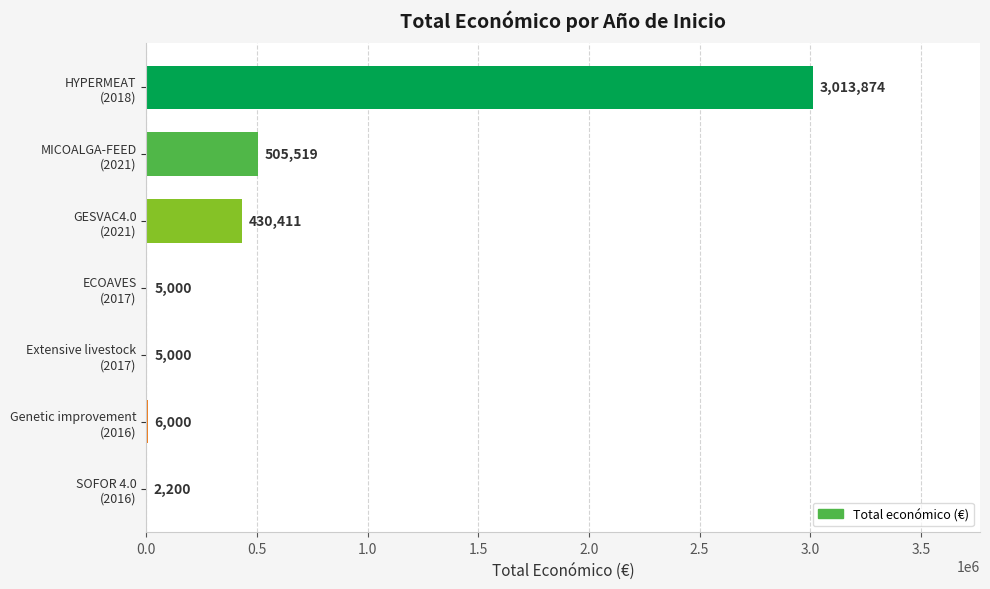

What is the greatest value displayed?

3013874